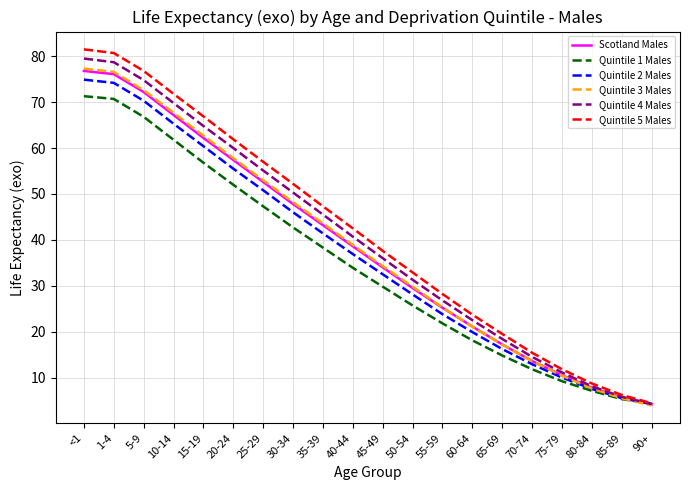

What is the total value across all series at 75-79?

63.0